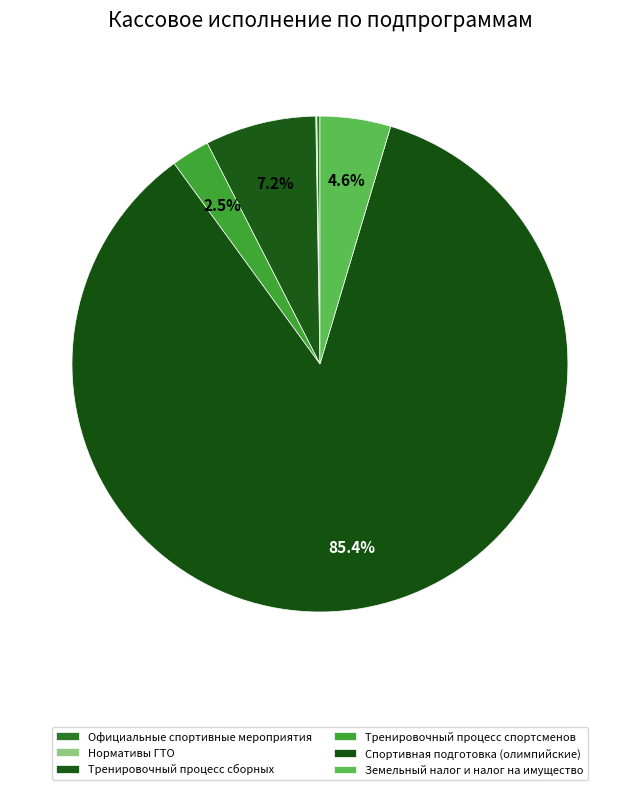

How many segments does this pie chart have?

6